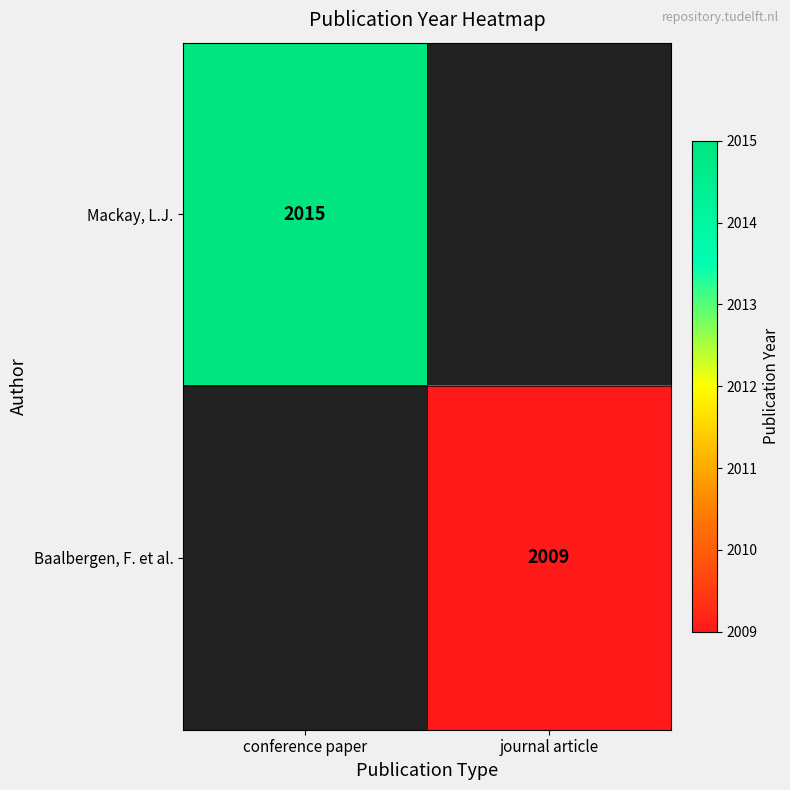

Is the value of Baalbergen, F. et al. at journal article greater than the value of Mackay, L.J. at conference paper?

No